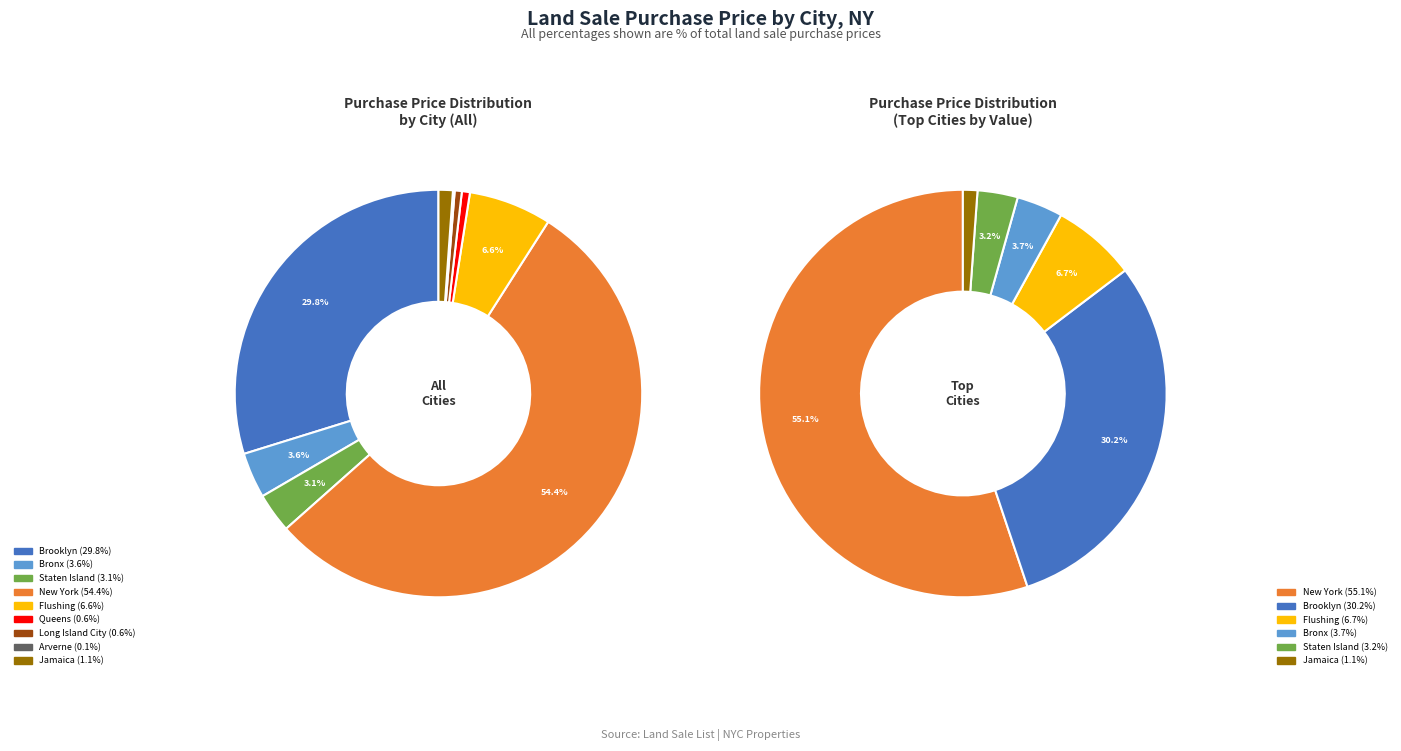

What is the smallest slice in the pie chart?

Arverne